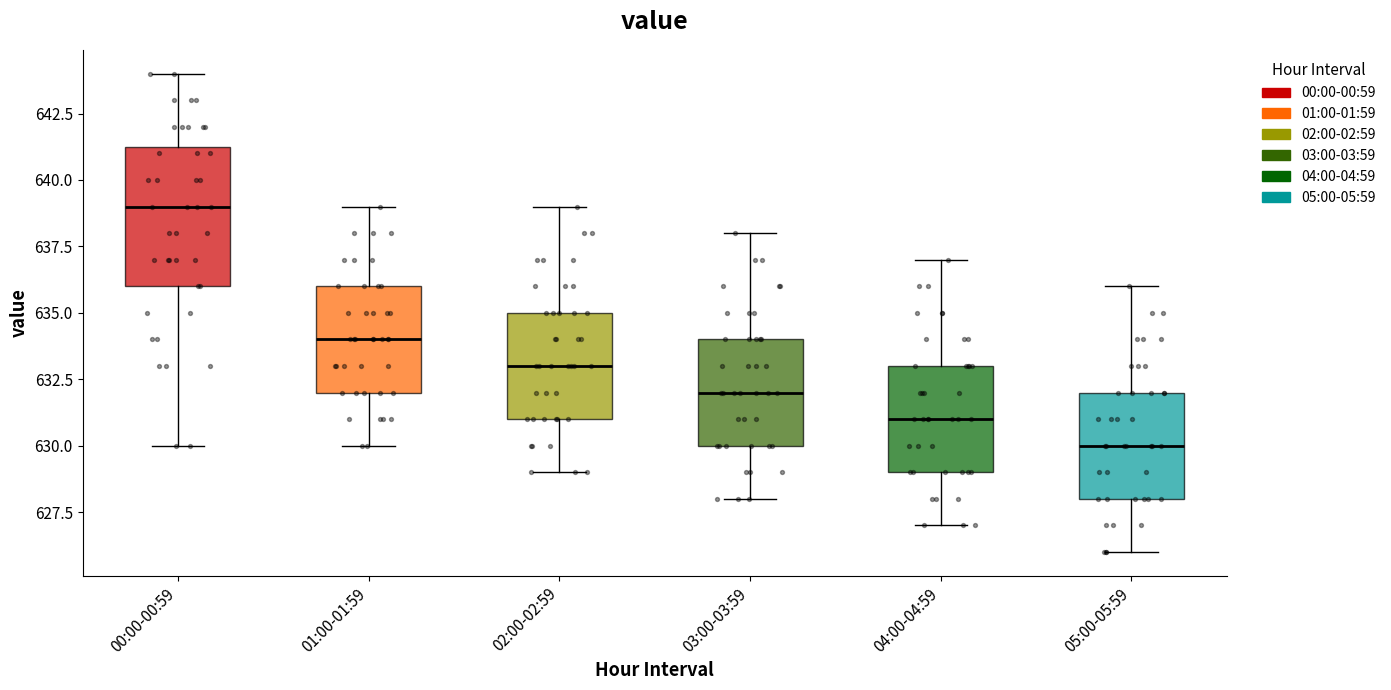

Which box has the highest median line?

00:00-00:59